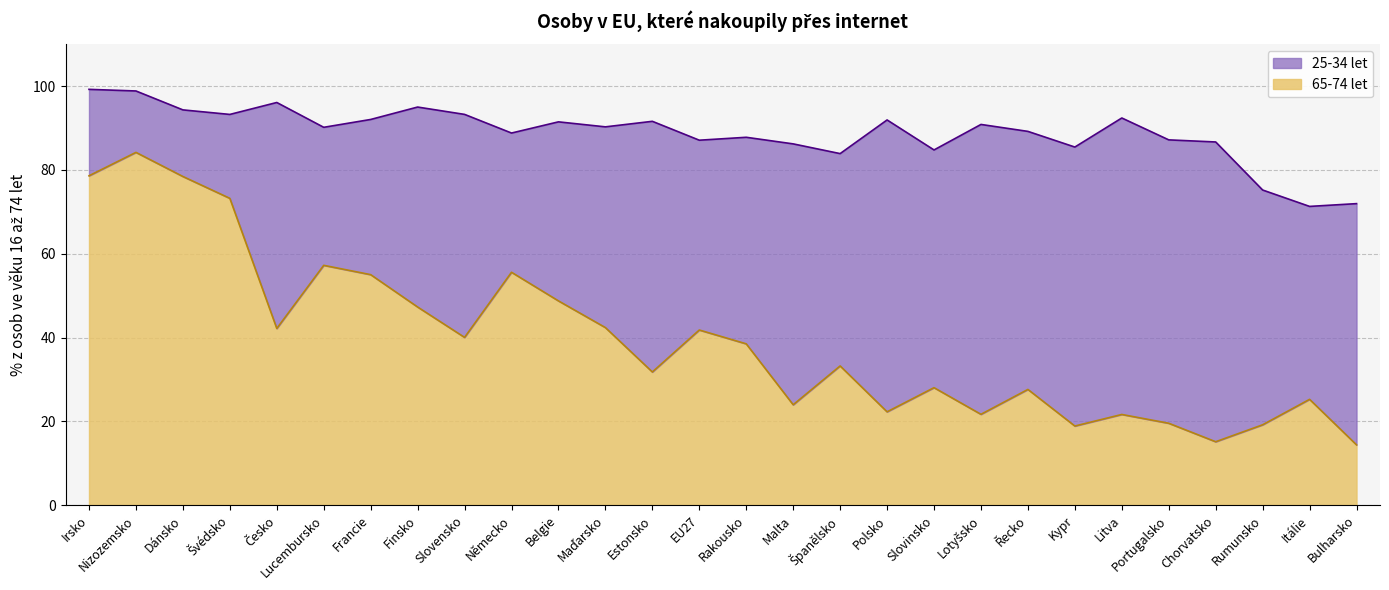

At which label does 25-34 let first exceed 90?

Irsko